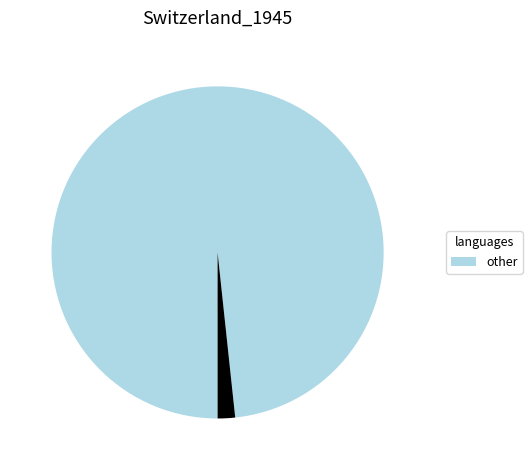

Does any single category account for the majority?

Yes